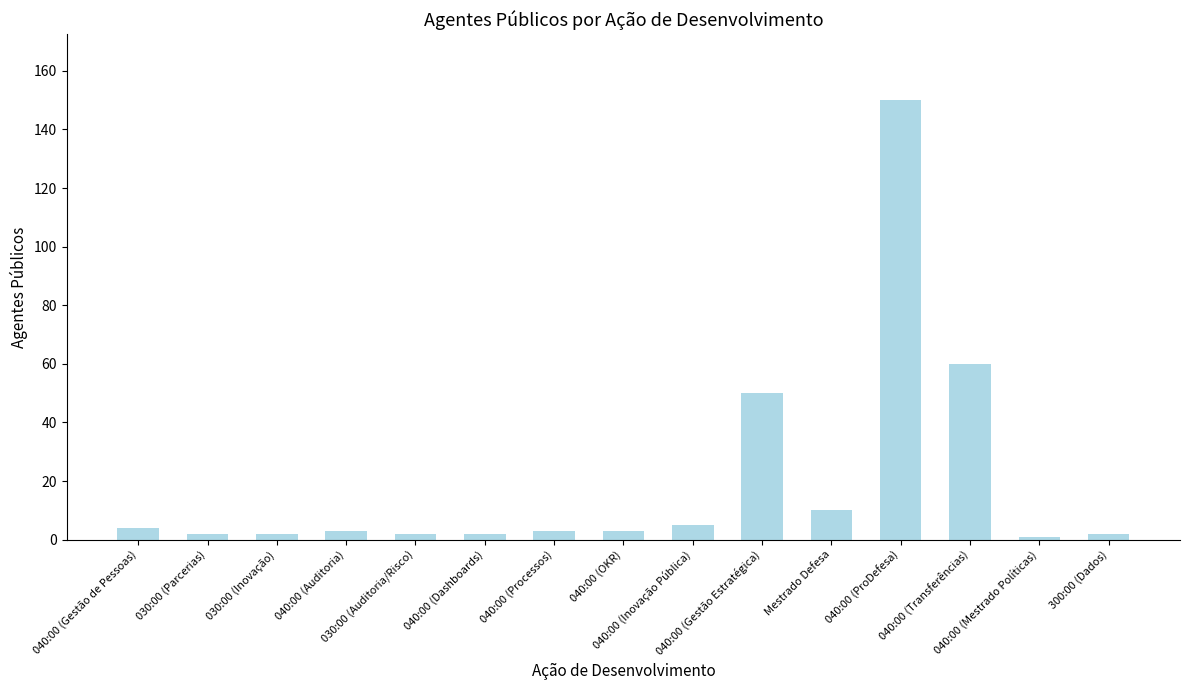

What is the maximum value shown in the chart?

150